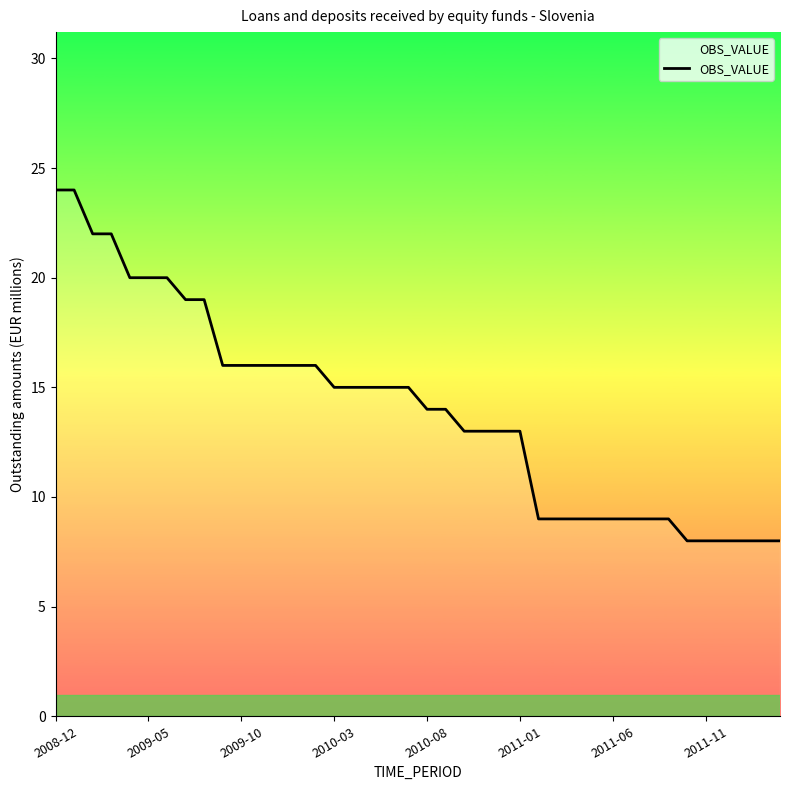

What is the difference between the maximum and minimum values?

16